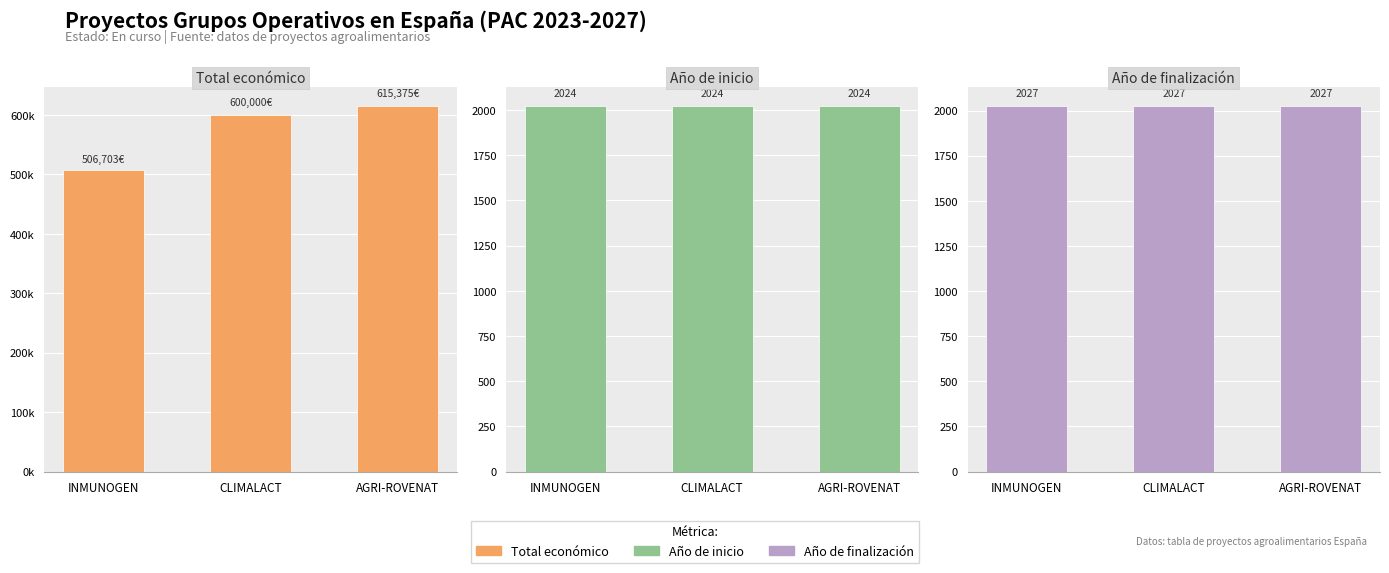

Reading left to right, list all the values displayed in this chart.

Total económico: 506703	600000	615375
Año de inicio: 2024	2024	2024
Año de finalización: 2027	2027	2027